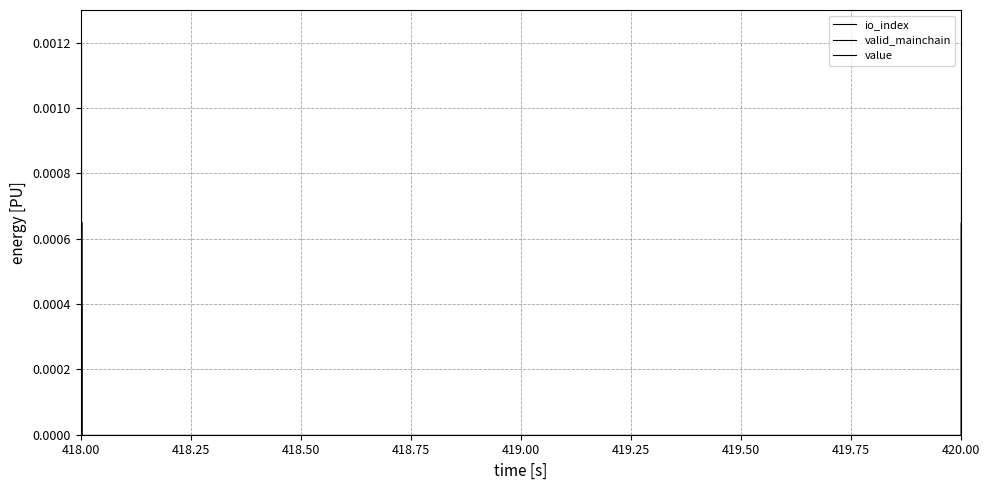

Is it true that io_index equals 0.0 at 418.00?

True